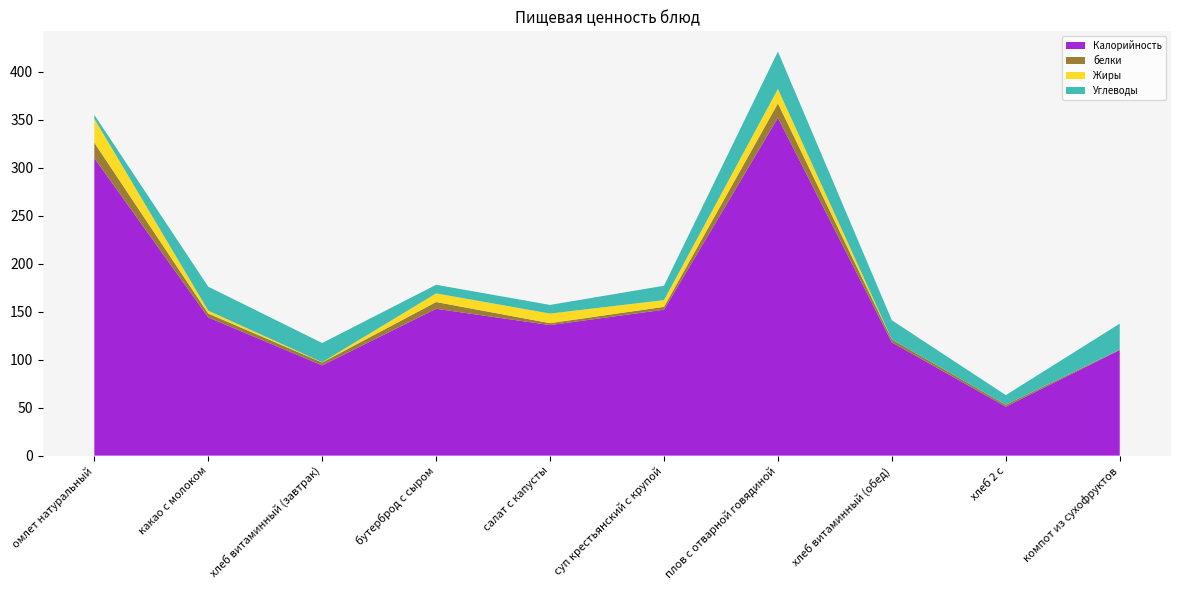

Reading right to left, transcribe all the data shown in this chart.

Калорийность: компот из сухофруктов=110.0	хлеб 2 с=51.0	хлеб витаминный (обед)=118.0	плов с отварной говядиной=352.0	суп крестьянский с крупой=152.0	салат с капусты=136.0	бутерброд с сыром=153.0	хлеб витаминный (завтрак)=94.0	какао с молоком=144.0	омлет натуральный=310.0
белки: компот из сухофруктов=0.5	хлеб 2 с=2.0	хлеб витаминный (обед)=3.0	плов с отварной говядиной=15.0	суп крестьянский с крупой=3.0	салат с капусты=2.0	бутерброд с сыром=7.0	хлеб витаминный (завтрак)=3.0	какао с молоком=4.0	омлет натуральный=16.0
Жиры: компот из сухофруктов=0.0	хлеб 2 с=0.0	хлеб витаминный (обед)=0.0	плов с отварной говядиной=15.0	суп крестьянский с крупой=7.0	салат с капусты=10.0	бутерброд с сыром=9.0	хлеб витаминный (завтрак)=0.3	какао с молоком=3.0	омлет натуральный=25.0
Углеводы: компот из сухофруктов=27.0	хлеб 2 с=10.0	хлеб витаминный (обед)=20.0	плов с отварной говядиной=39.0	суп крестьянский с крупой=15.0	салат с капусты=9.0	бутерброд с сыром=9.0	хлеб витаминный (завтрак)=20.0	какао с молоком=25.0	омлет натуральный=4.0